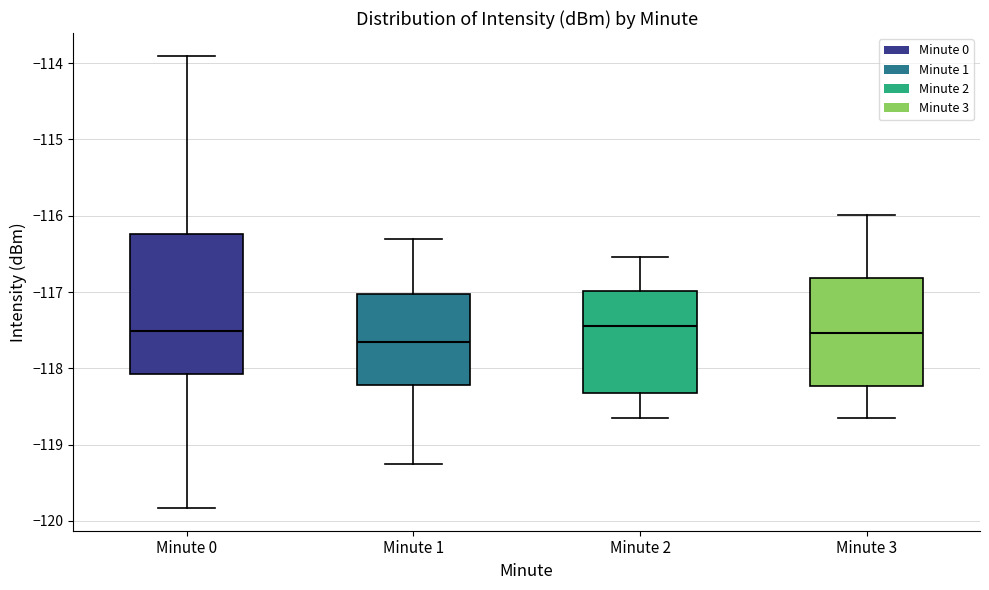

Reading left to right, read every box against the y-axis: the position of its median line, the range the box covers, and the ends of its whiskers. The values are not printed on the chart, so give them approximately, as read against the axis.

Minute 0: median -117.5, box -118.1 to -116.2, whiskers -119.8 to -113.9
Minute 1: median -117.7, box -118.2 to -117.0, whiskers -119.3 to -116.3
Minute 2: median -117.4, box -118.3 to -117.0, whiskers -118.7 to -116.5
Minute 3: median -117.5, box -118.2 to -116.8, whiskers -118.7 to -116.0